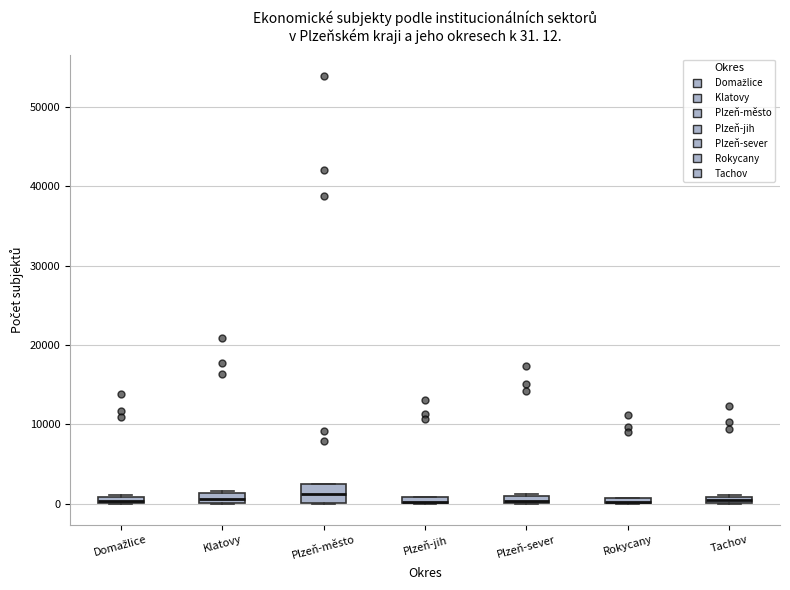

Which box is the tallest, from its lower edge to its upper edge?

Plzeň-město